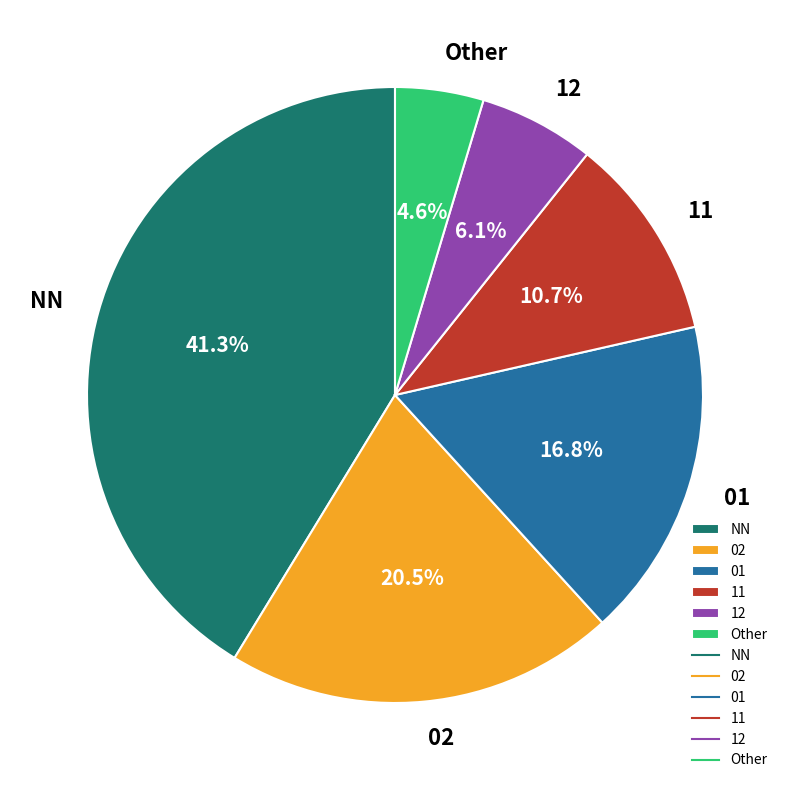

To the nearest percent, what is the difference between the largest and smallest slice percentages?

37%